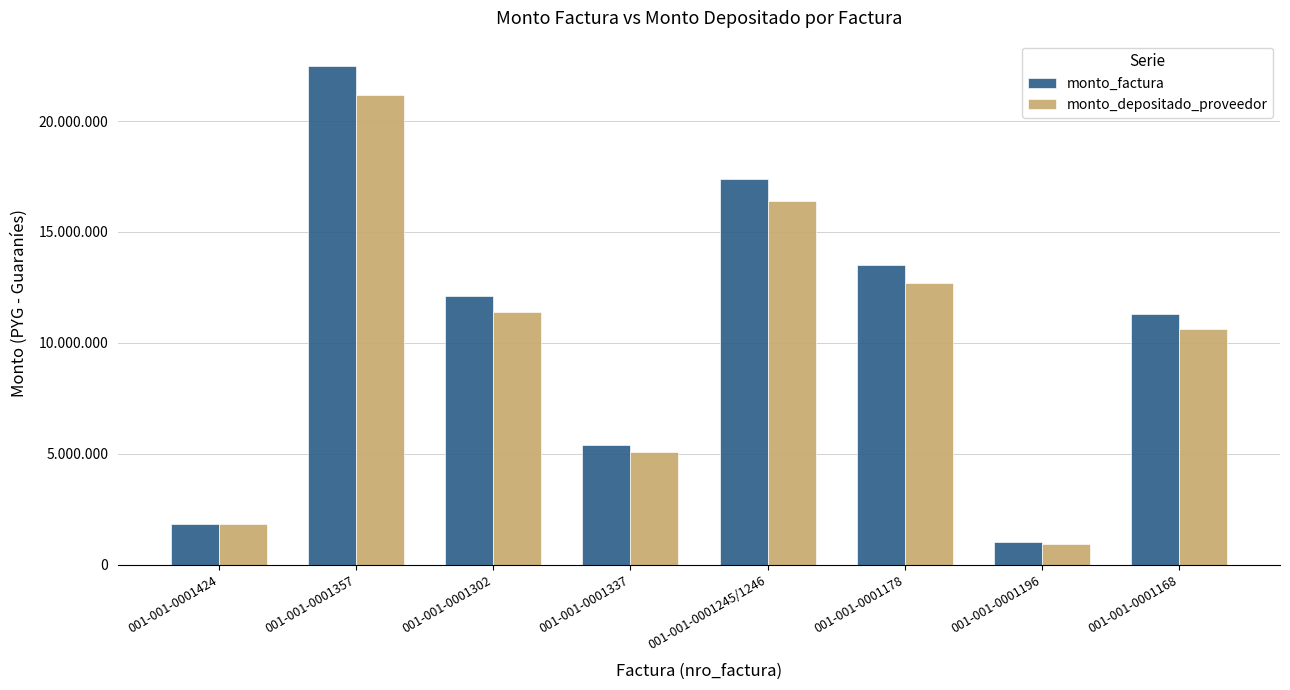

Are the bars horizontal?

No